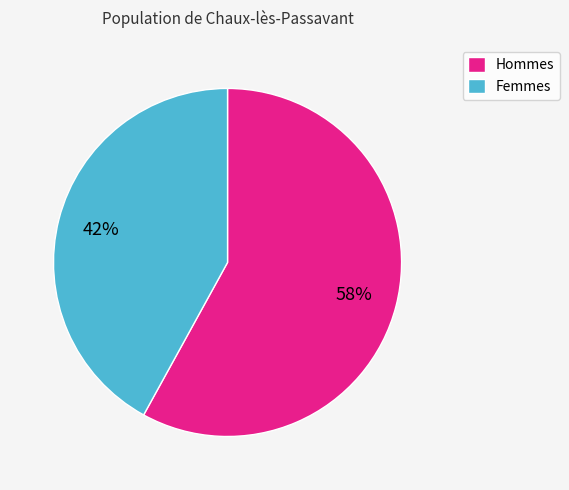

Is there any slice that represents more than half of the pie?

Yes